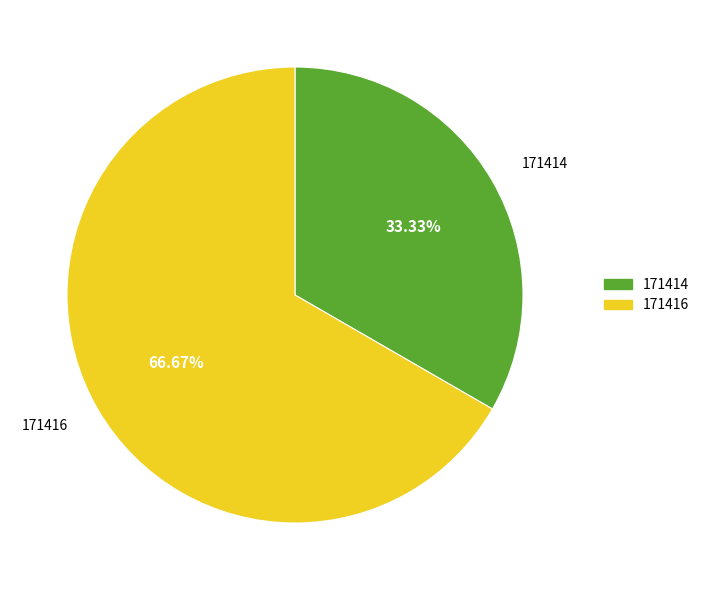

To the nearest percent, what is the difference between the largest and smallest slice percentages?

33%